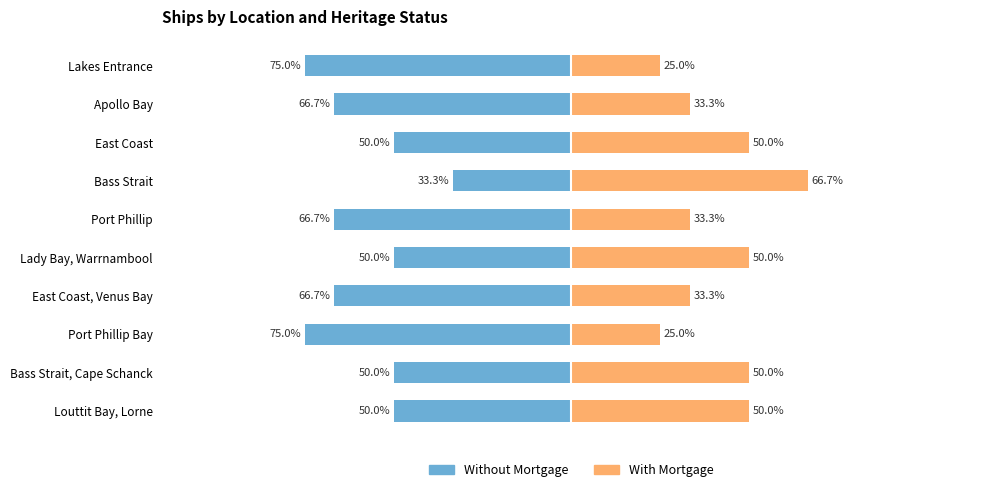

Is the value of Without Mortgage at Apollo Bay greater than the value of With Mortgage at Port Phillip Bay?

No